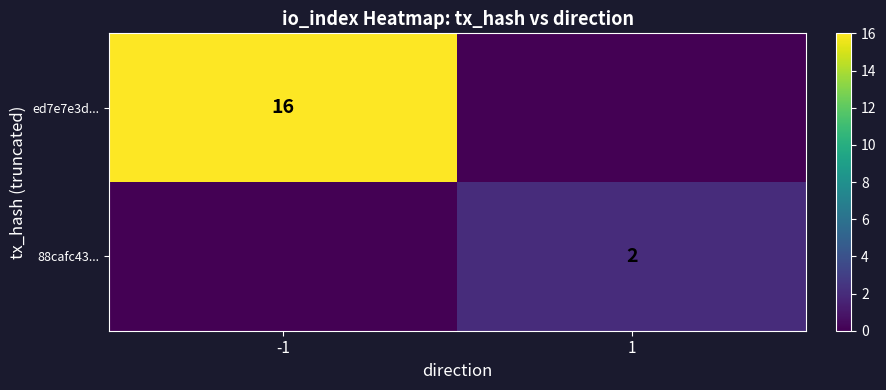

Is the value of 88cafc43... at 1 greater than the value of ed7e7e3d... at -1?

No